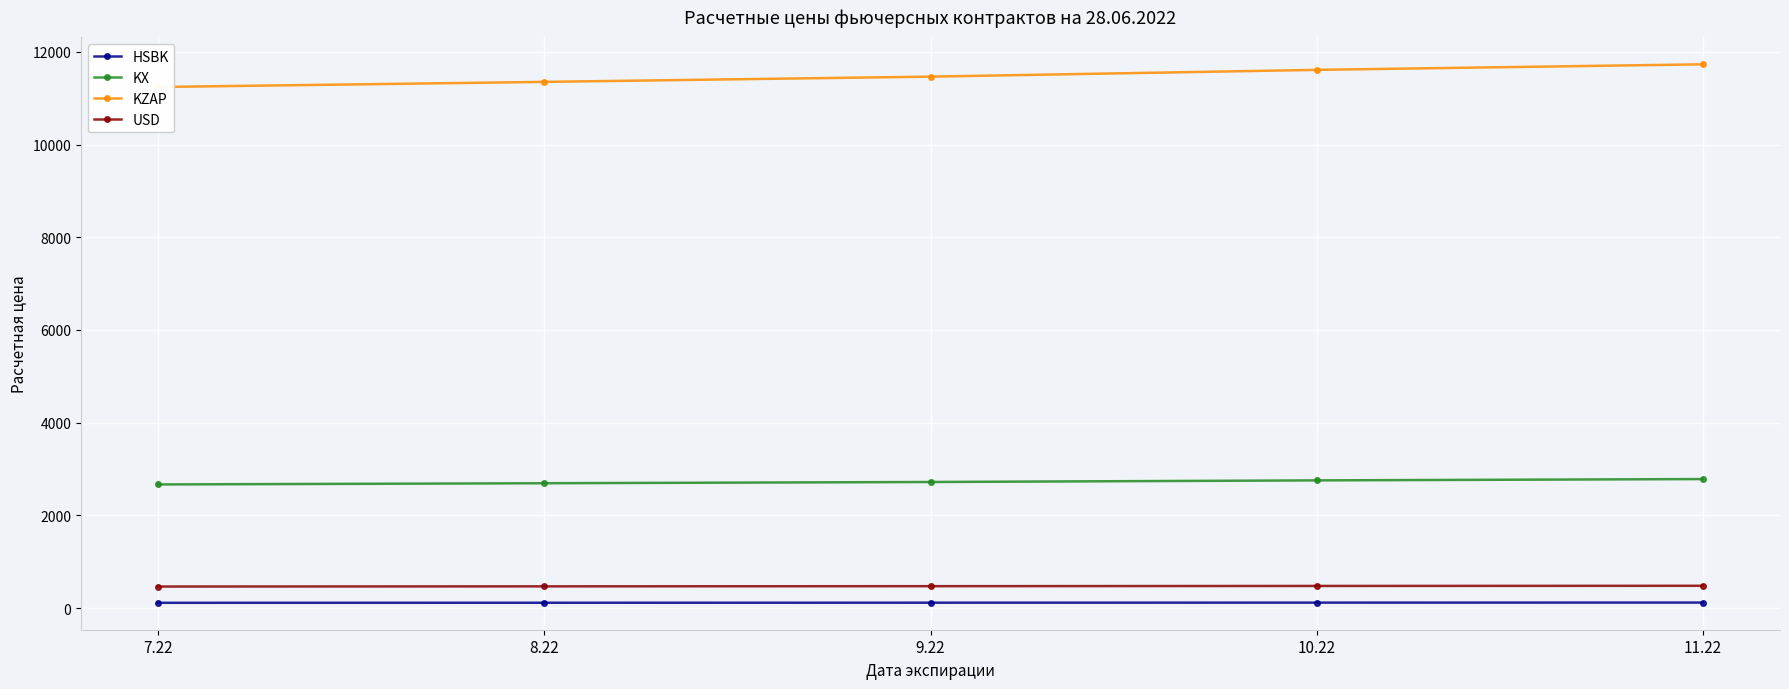

What position from the left is 11.22?

5